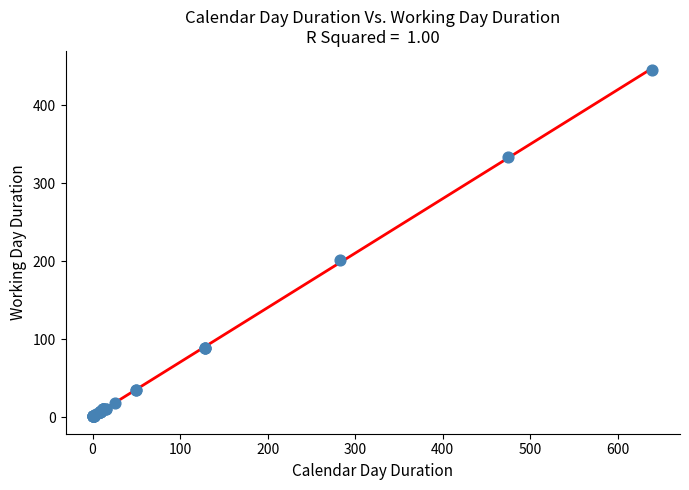

What Y value in the scatter plot is closest to 223?

201